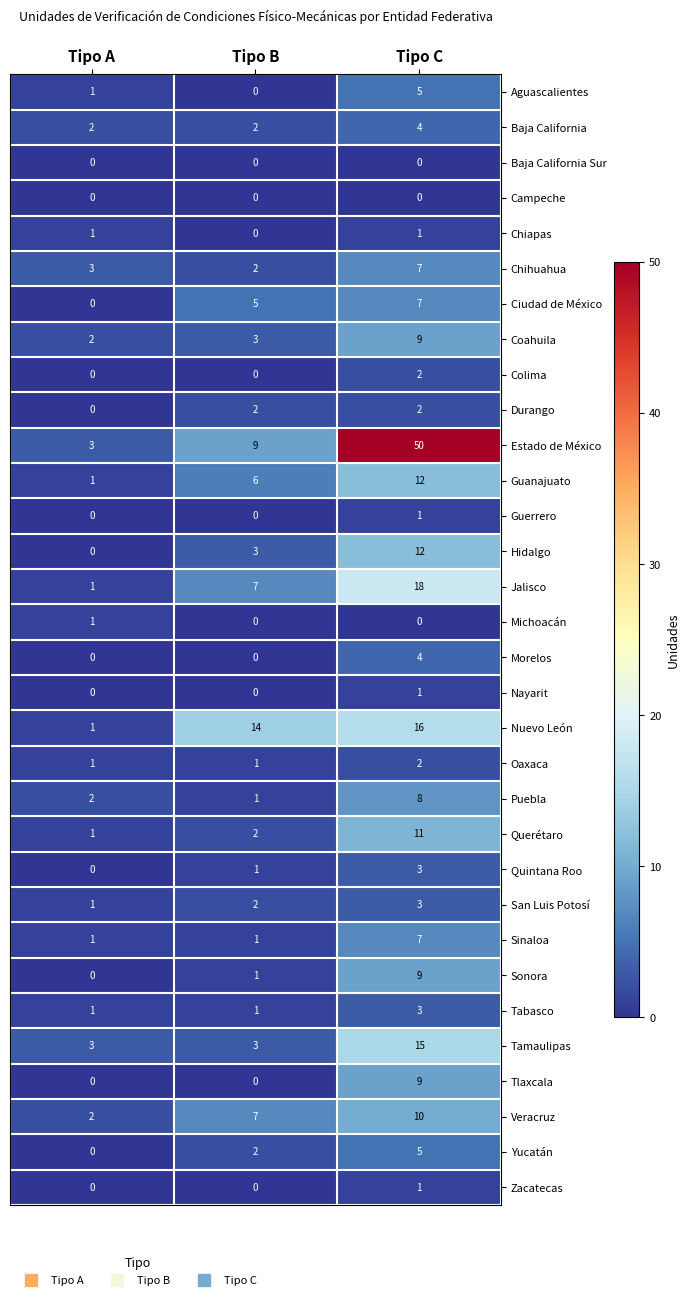

Which series has the largest total across all categories?

Estado de México